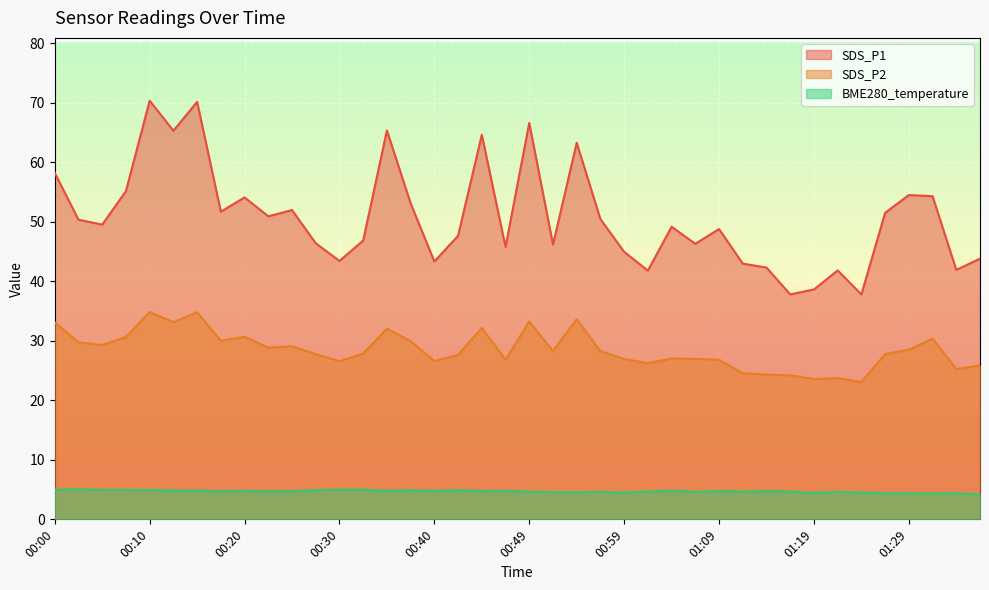

Reading left to right, extract all data points from this chart.

SDS_P1: 00:00=58.2	00:03=50.4	00:05=49.5	00:08=55.2	00:10=70.3	00:13=65.3	00:15=70.2	00:18=51.7	00:20=54.1	00:22=50.9	00:25=52.0	00:27=46.4	00:30=43.4	00:32=46.9	00:35=65.3	00:37=53.1	00:40=43.3	00:42=47.6	00:45=64.6	00:47=45.8	00:49=66.6	00:52=46.2	00:54=63.3	00:57=50.5	00:59=45.0	01:02=41.8	01:04=49.2	01:07=46.3	01:09=48.8	01:12=43.0	01:14=42.3	01:16=37.8	01:19=38.6	01:21=41.8	01:24=37.8	01:26=51.5	01:29=54.5	01:31=54.3	01:34=41.9	01:36=43.8
SDS_P2: 00:00=33.1	00:03=29.8	00:05=29.3	00:08=30.6	00:10=34.8	00:13=33.1	00:15=34.8	00:18=30.0	00:20=30.7	00:22=28.9	00:25=29.1	00:27=27.8	00:30=26.6	00:32=27.9	00:35=32.0	00:37=29.9	00:40=26.6	00:42=27.6	00:45=32.1	00:47=26.8	00:49=33.2	00:52=28.3	00:54=33.6	00:57=28.2	00:59=26.9	01:02=26.2	01:04=27.0	01:07=26.9	01:09=26.8	01:12=24.6	01:14=24.3	01:16=24.2	01:19=23.6	01:21=23.7	01:24=23.1	01:26=27.8	01:29=28.5	01:31=30.4	01:34=25.2	01:36=25.9
BME280_temperature: 00:00=4.9	00:03=5.1	00:05=5.0	00:08=4.9	00:10=4.9	00:13=4.8	00:15=4.8	00:18=4.7	00:20=4.8	00:22=4.7	00:25=4.7	00:27=4.9	00:30=5.0	00:32=5.0	00:35=4.8	00:37=4.9	00:40=4.8	00:42=4.9	00:45=4.8	00:47=4.8	00:49=4.7	00:52=4.6	00:54=4.5	00:57=4.6	00:59=4.5	01:02=4.7	01:04=4.8	01:07=4.6	01:09=4.7	01:12=4.7	01:14=4.7	01:16=4.7	01:19=4.4	01:21=4.6	01:24=4.5	01:26=4.4	01:29=4.4	01:31=4.3	01:34=4.4	01:36=4.2